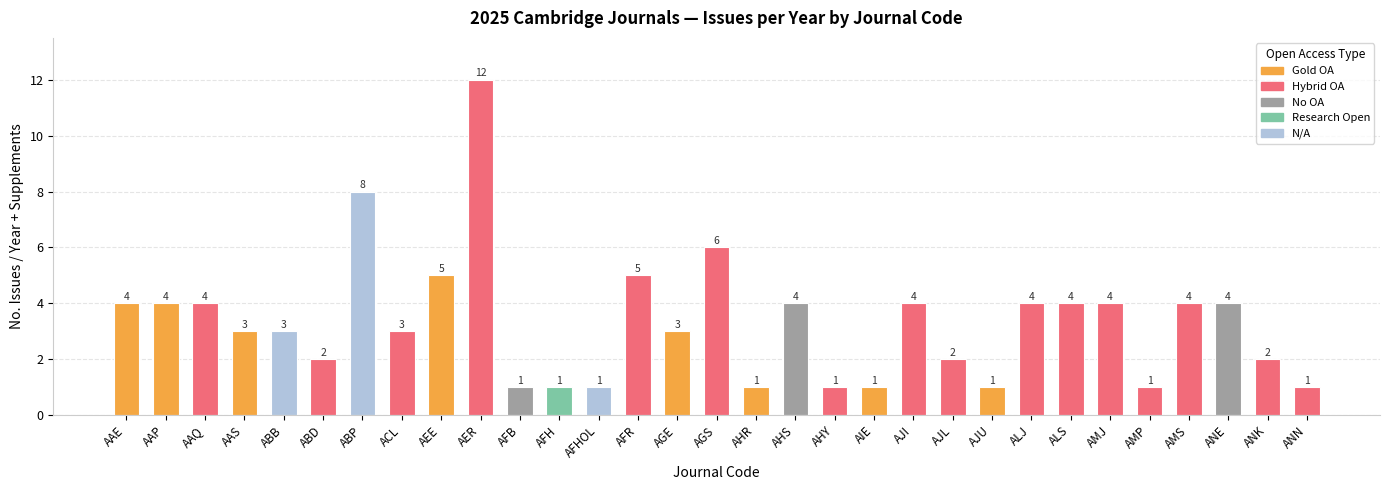

Does the chart contain stacked bars?

No